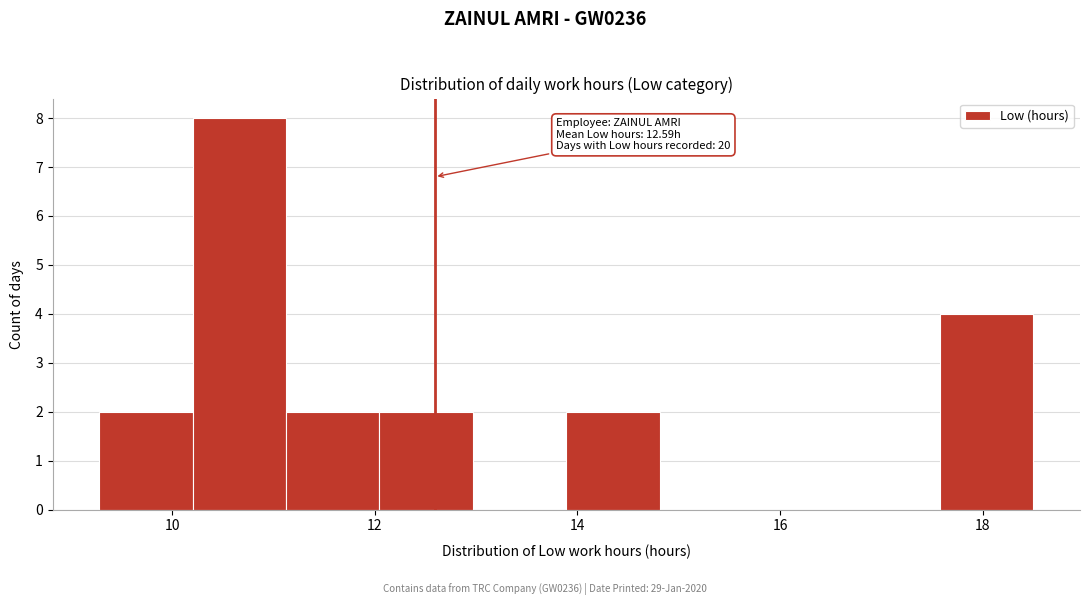

Which range on the x-axis has the tallest bar?

10.2 to 11.2